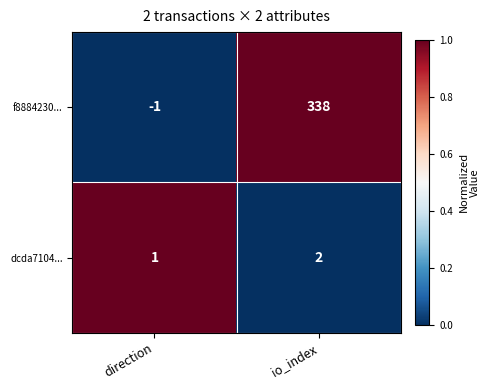

List the series in order of their peak value, highest first.

f8884230..., dcda7104...